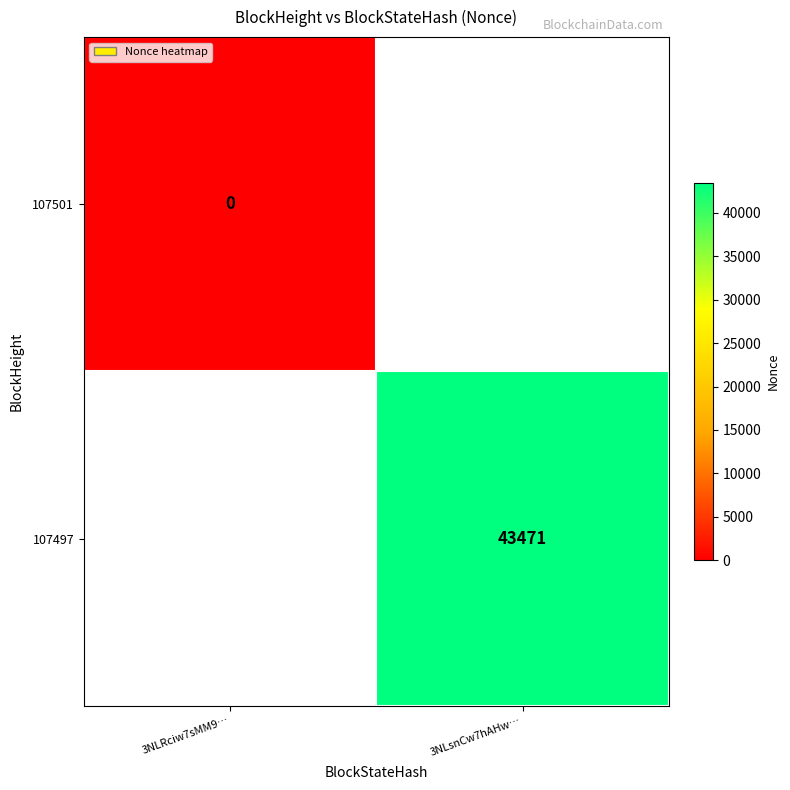

How many series are shown in this chart?

2